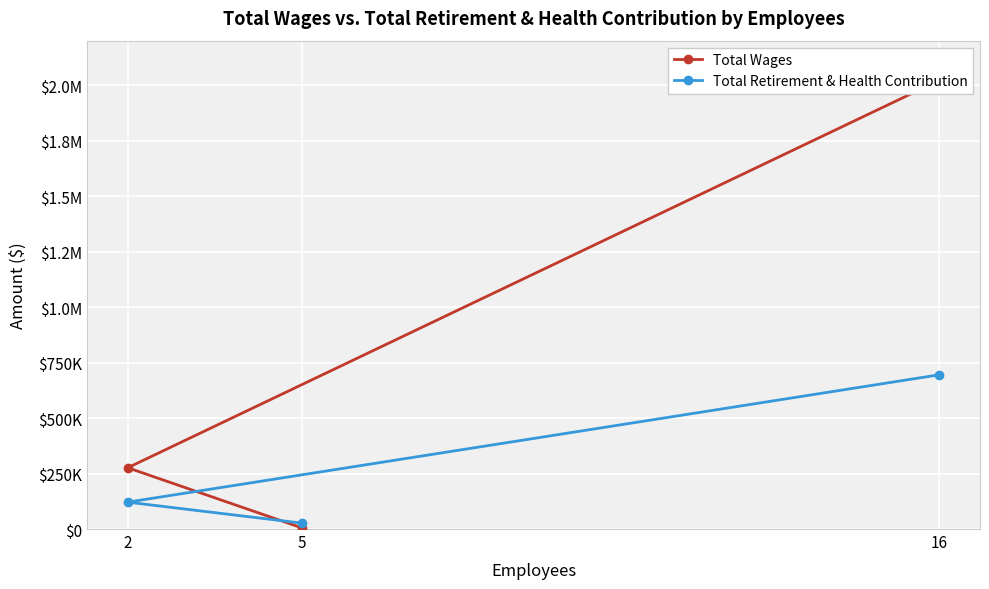

How many lines are shown in the chart?

2